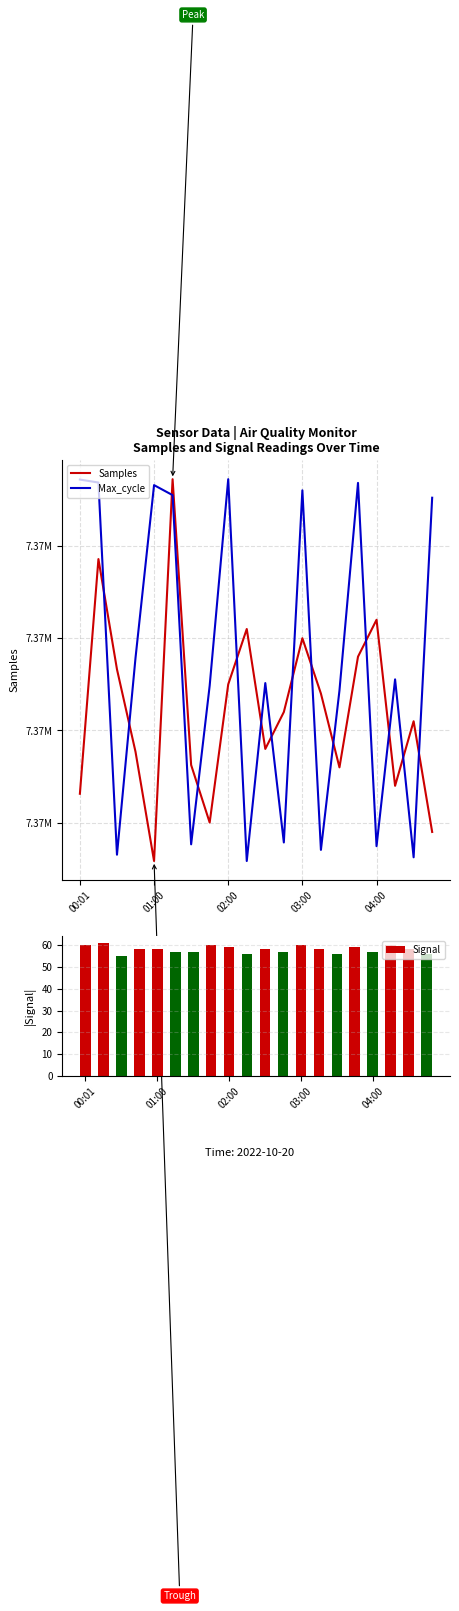

What is the difference between the second highest and second lowest values in the Samples series?

2958.0